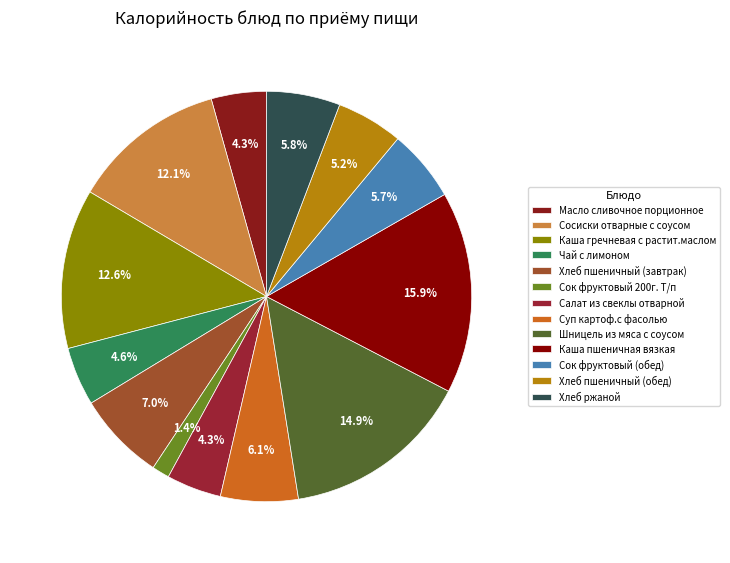

To the nearest percent, what is the difference between the Хлеб пшеничный (обед) and Хлеб ржаной slice percentages?

1%